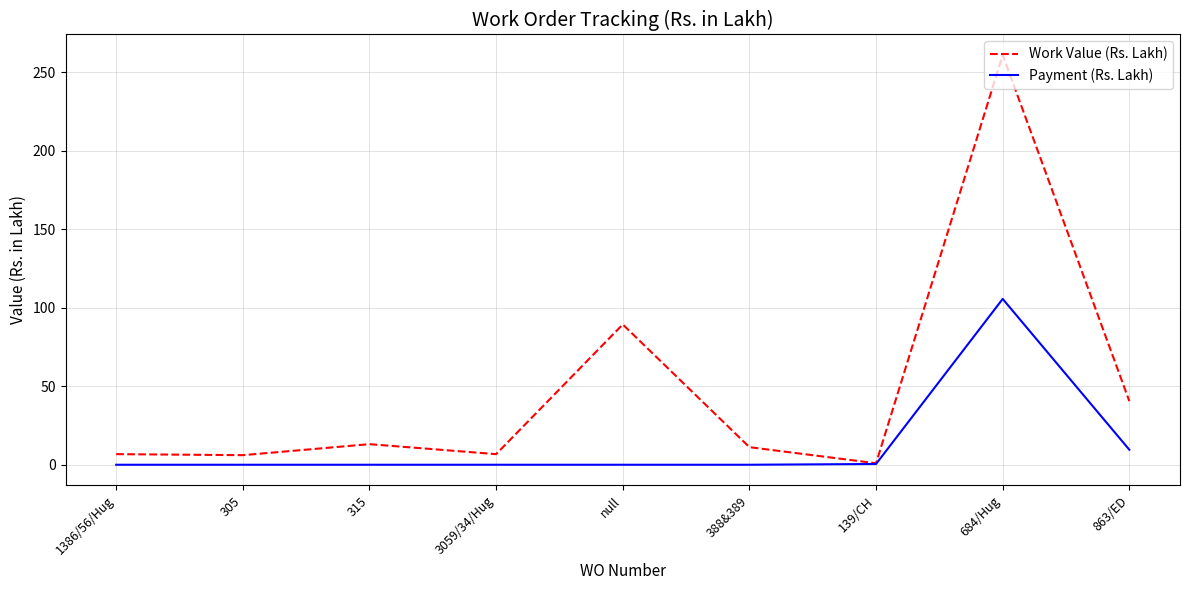

What is the sum of the Work Value (Rs. Lakh) values at 139/CH and 3059/34/Hug?

7.7